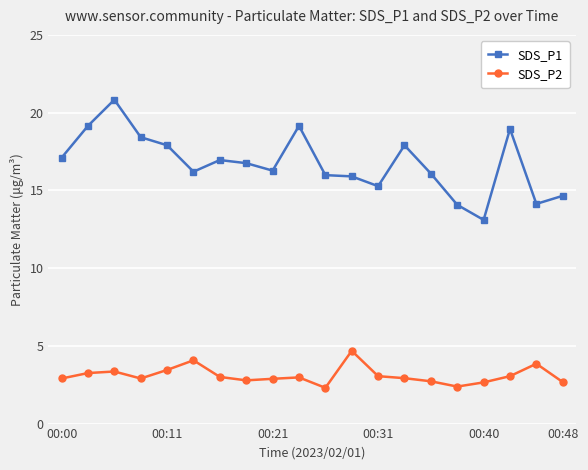

True or false: SDS_P1 has more than 1 points higher than both neighbors.

True